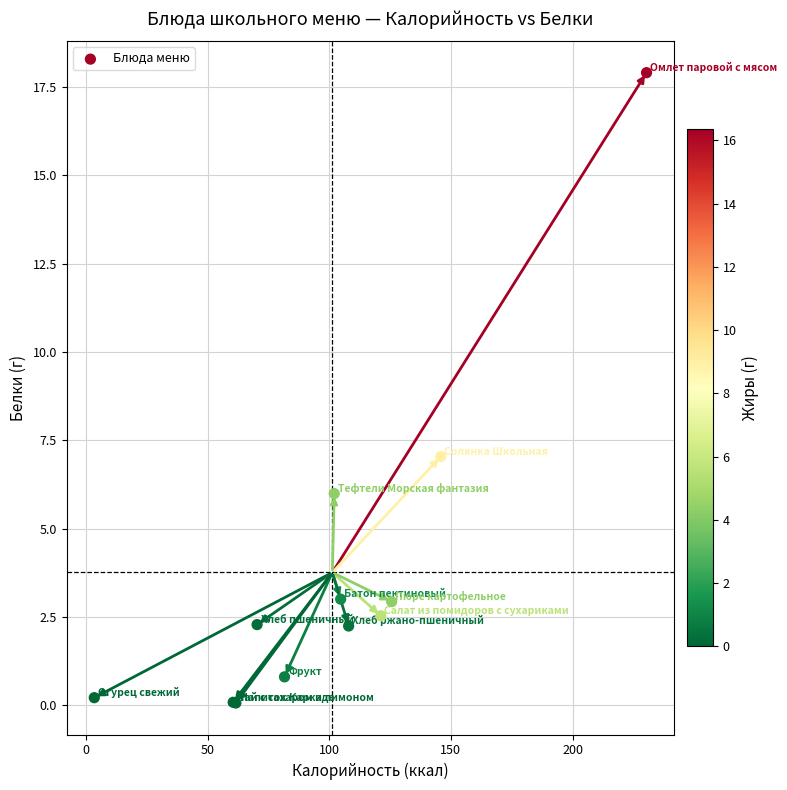

What Y value in the scatter plot is closest to 8?

7.0